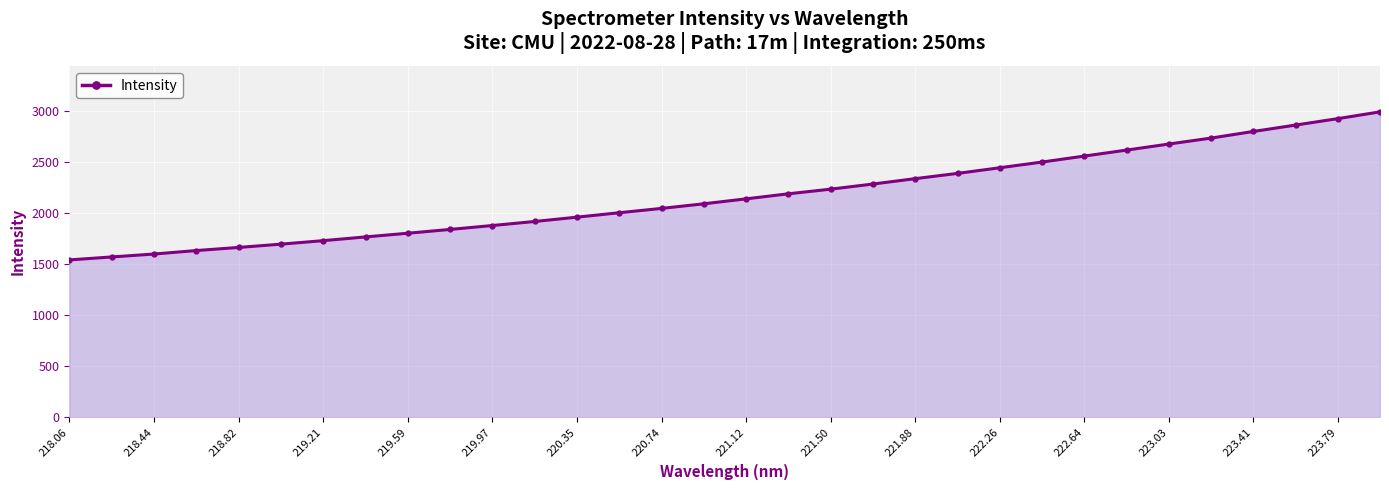

What is the value of the 16th point from the left?

2087.6